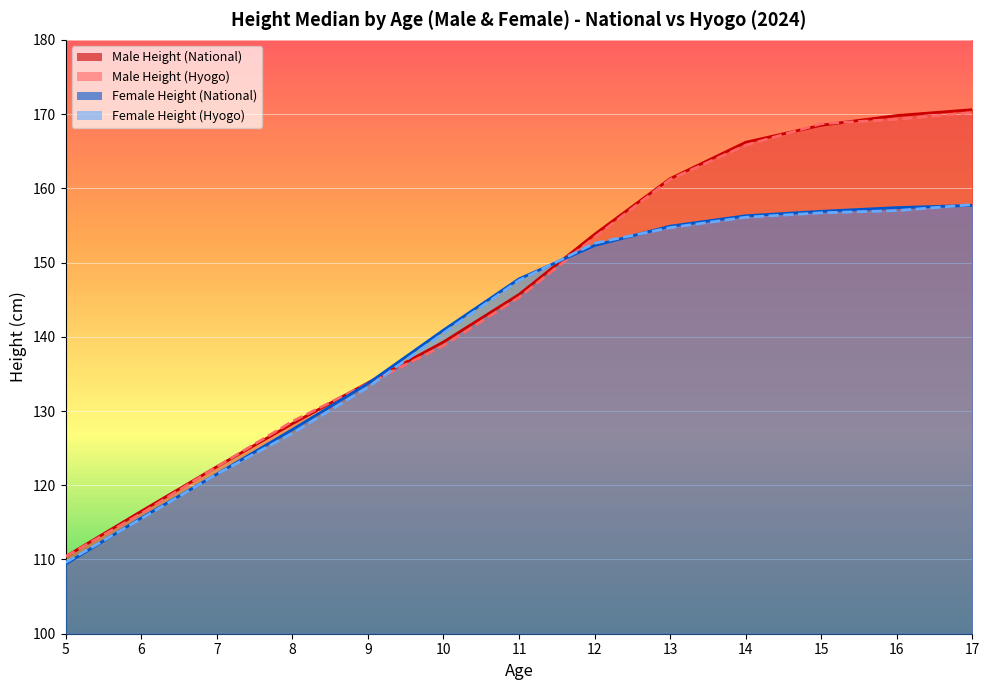

At 11, list the series in order from smallest to largest.

Male Height (Hyogo), Male Height (National), Female Height (Hyogo), Female Height (National)